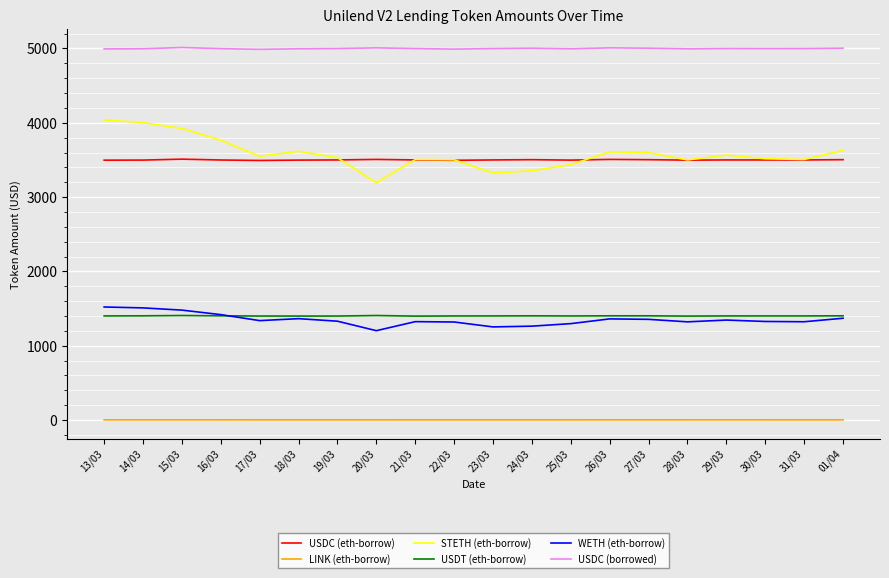

Which series has the widest spread of values?

STETH (eth-borrow)